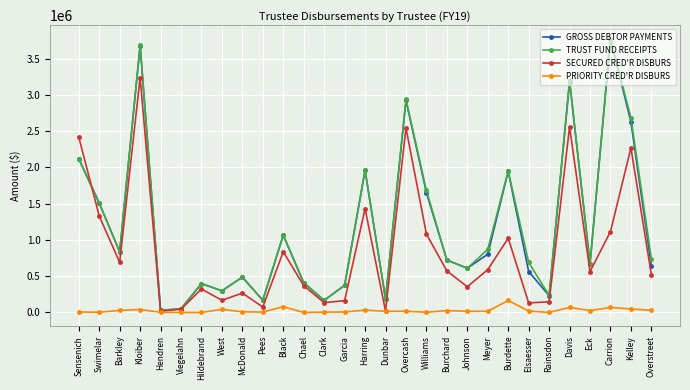

True or false: TRUST FUND RECEIPTS has a value of 408988.3 at Chael.

True